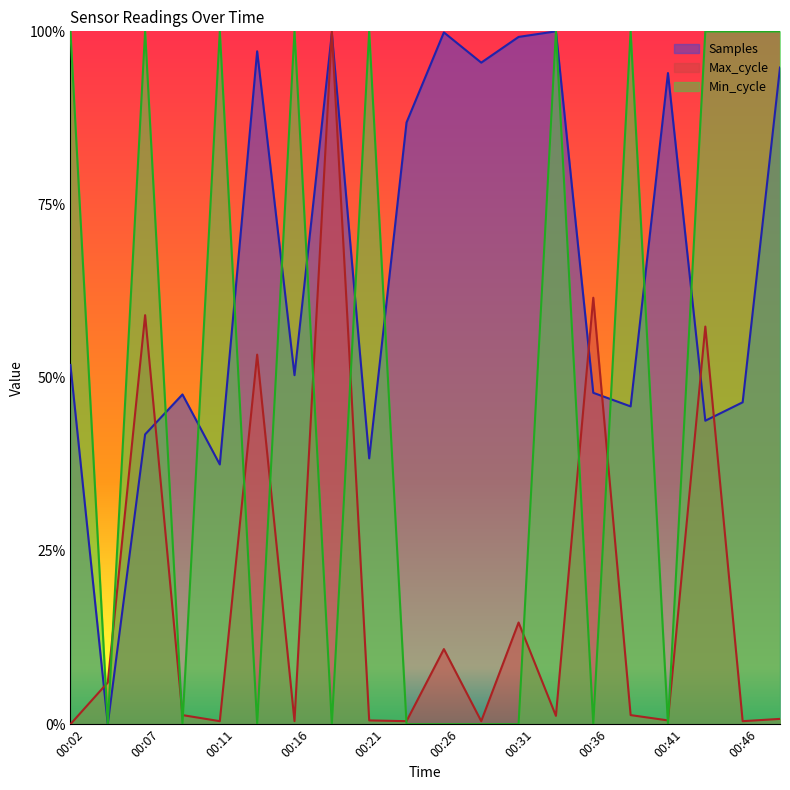

What is the total value across all series at 00:14?

1.5